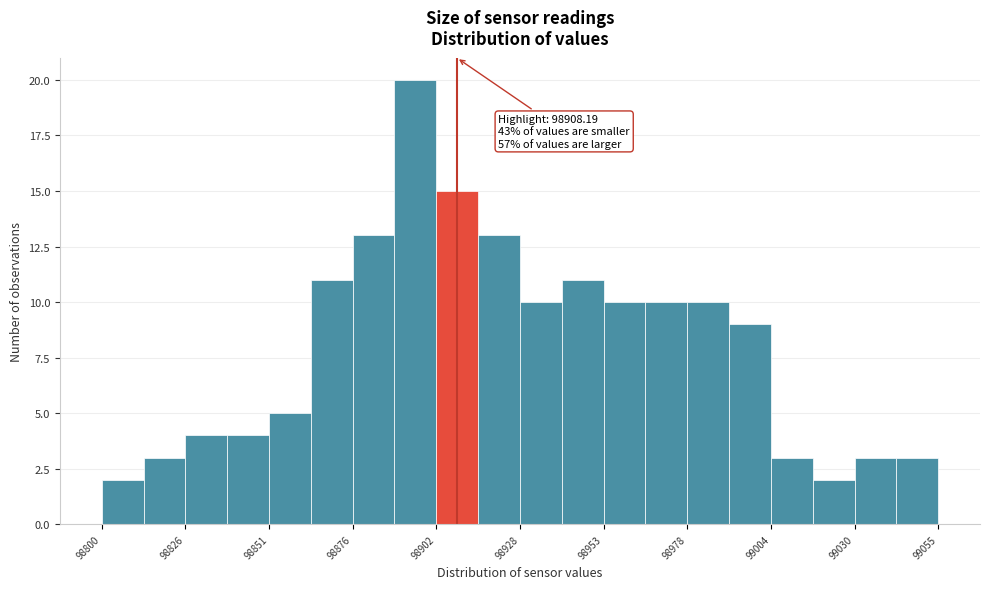

Read against the x-axis, roughly where is the centre of the tallest bar?

98895